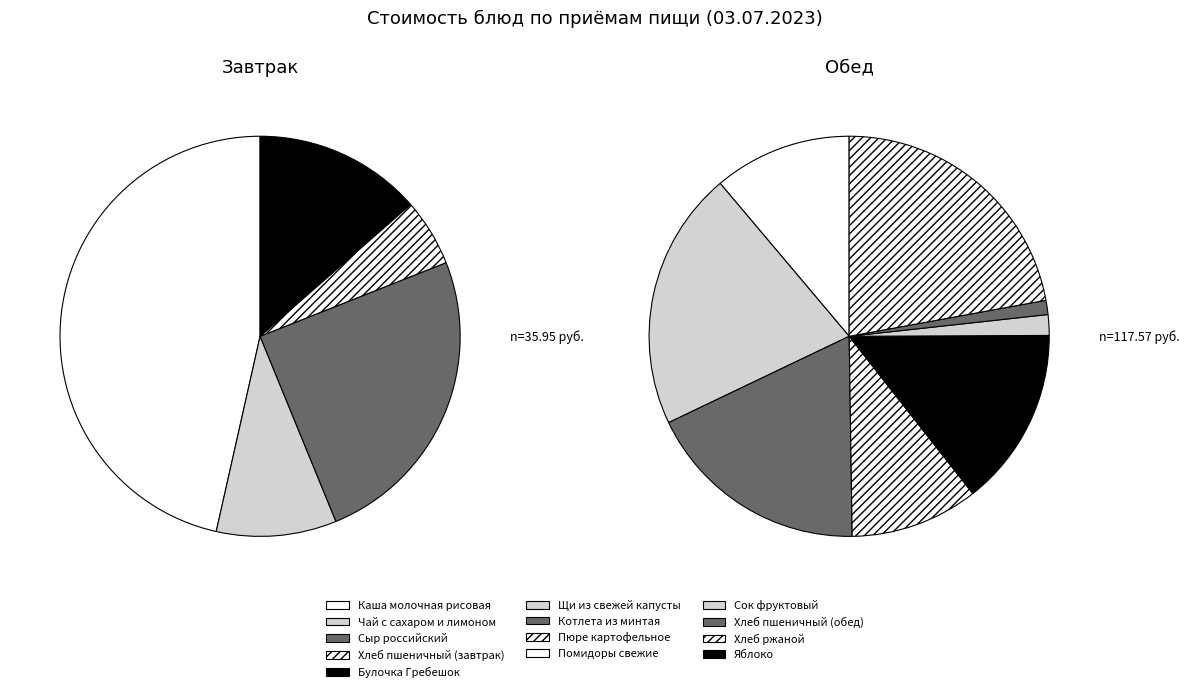

Combined, do Помидоры свежие and Пюре картофельное account for over 50%?

No